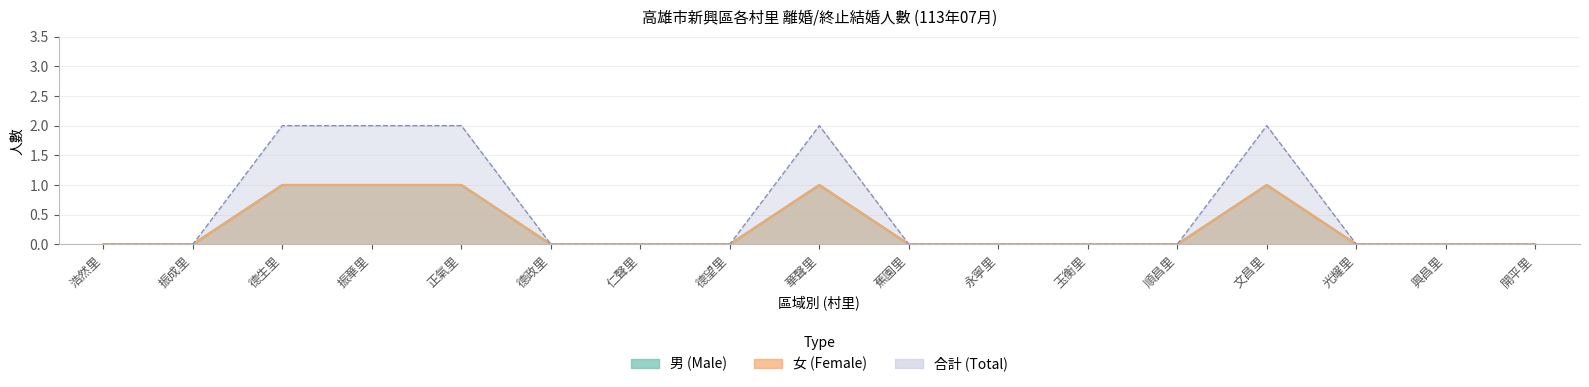

True or false: 總計_本國籍_已設籍 has more than 1 interior local peaks.

True